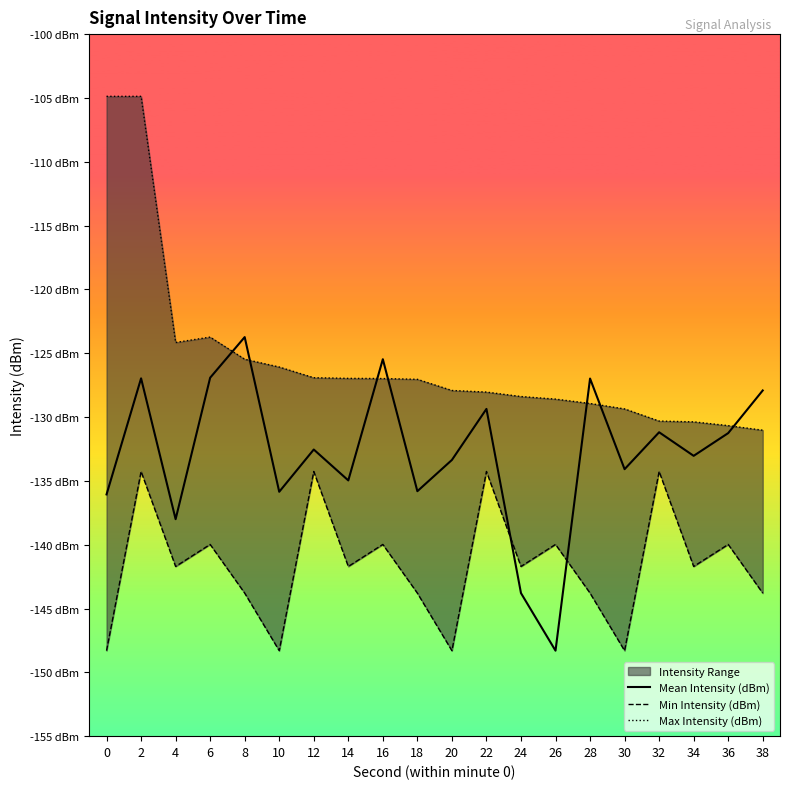

The value of Mean Intensity (dBm) at 16 is -169.6. True or false?

False